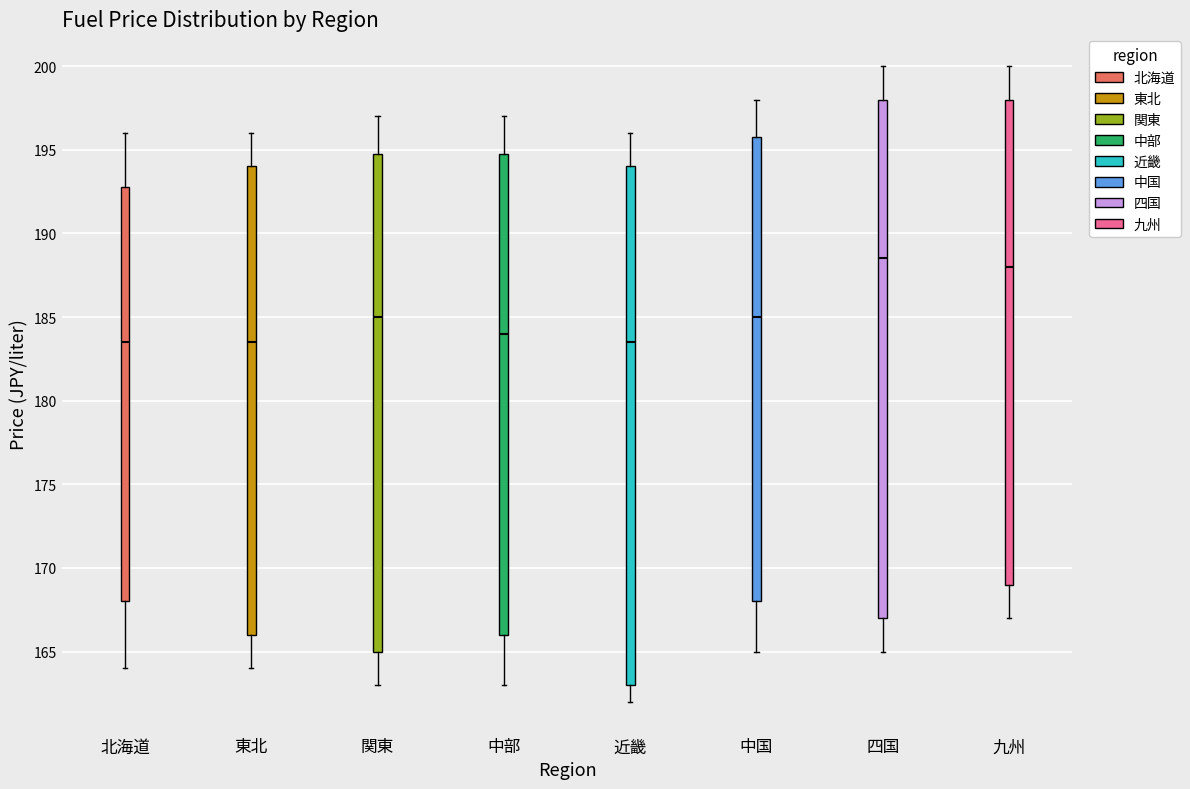

Reading left to right, transcribe this box plot: for each box, give where its median line is, the range the box spans, and where its two whiskers end, as read against the y-axis. The values are not printed on the chart, so give them approximately, as read against the axis.

北海道: median 183.5, box 168.0 to 193.0, whiskers 164.0 to 196.0
東北: median 183.5, box 166.0 to 194.0, whiskers 164.0 to 196.0
関東: median 185.0, box 165.0 to 195.0, whiskers 163.0 to 197.0
中部: median 184.0, box 166.0 to 195.0, whiskers 163.0 to 197.0
近畿: median 183.5, box 163.0 to 194.0, whiskers 162.0 to 196.0
中国: median 185.0, box 168.0 to 196.0, whiskers 165.0 to 198.0
四国: median 188.5, box 167.0 to 198.0, whiskers 165.0 to 200.0
九州: median 188.0, box 169.0 to 198.0, whiskers 167.0 to 200.0